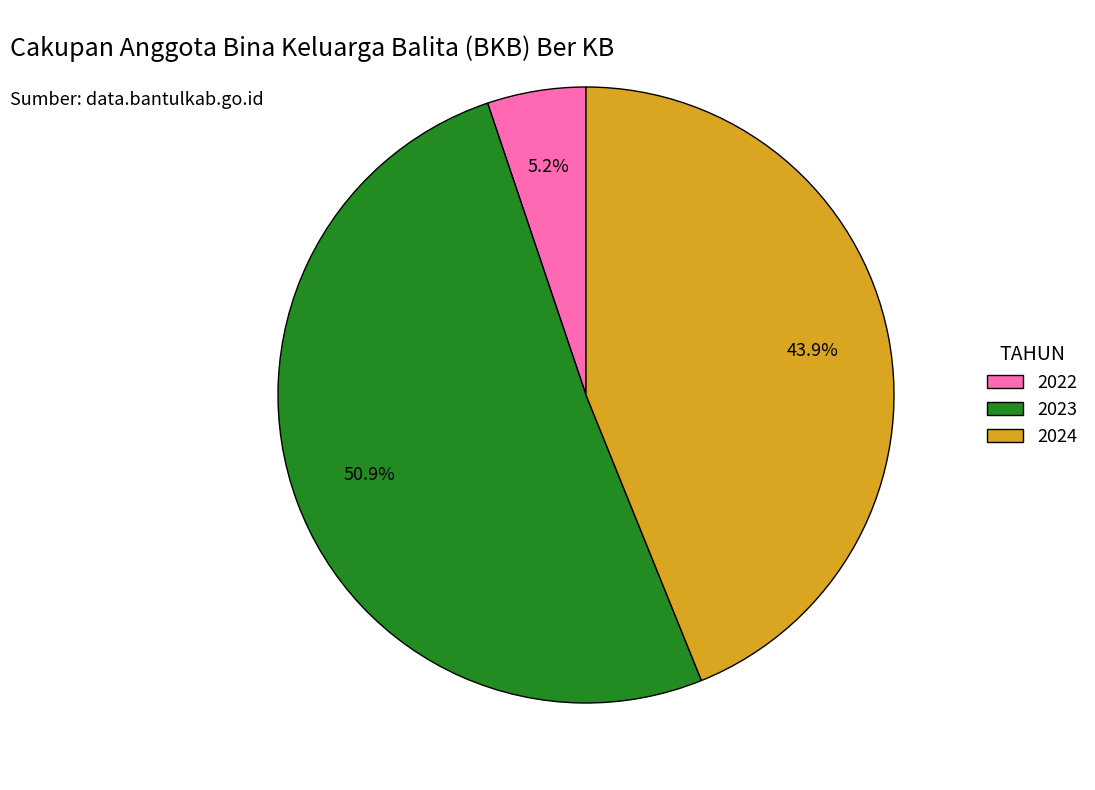

What is the ratio of the value at 2023 to the value at 2024?

1.2